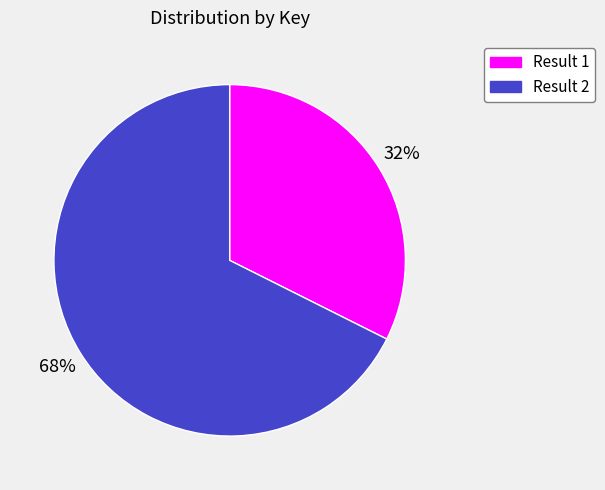

True or false: Result 2 accounts for 68% of the total.

True